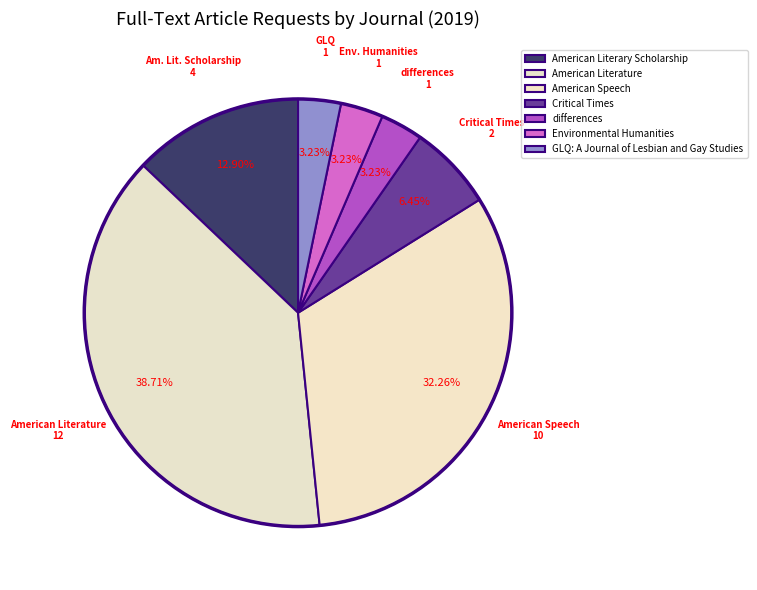

Approximately how many times larger is the value at Environmental Humanities compared to differences?

1.0